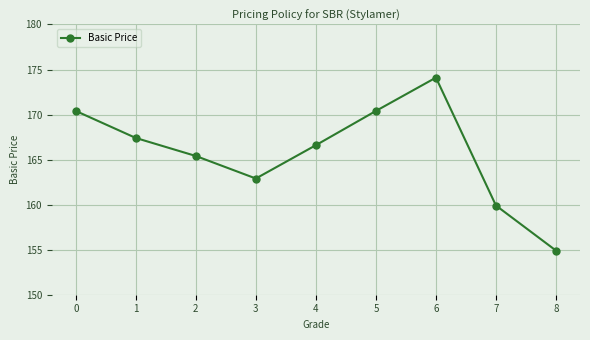

Is this an area chart (filled region under the line)?

No